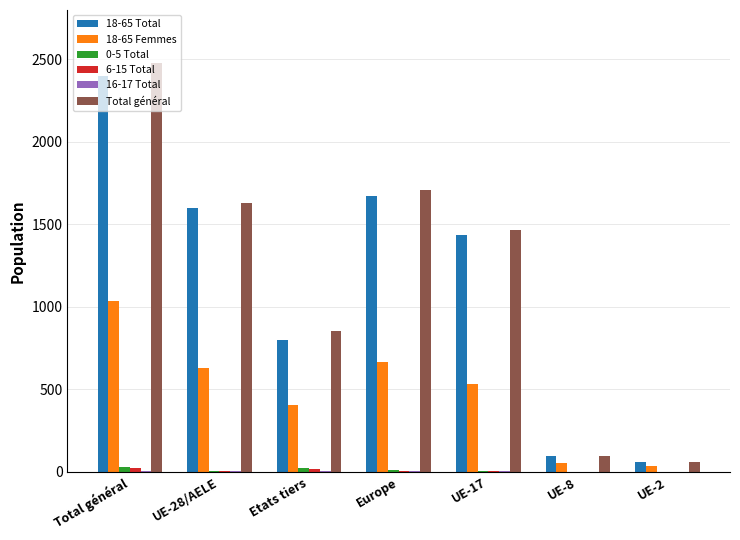

At which label does 18-65 Femmes reach its peak?

Total général